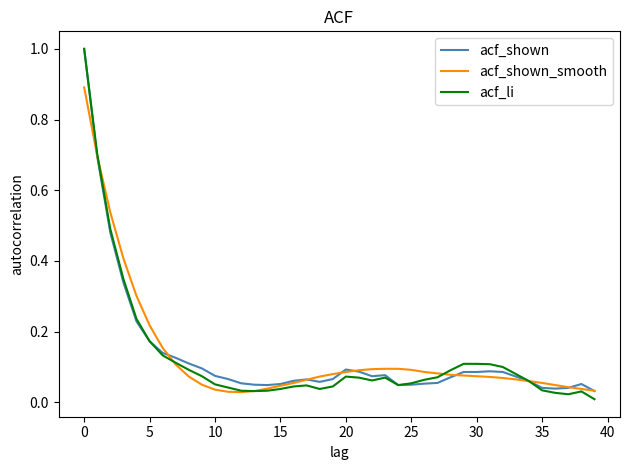

What is the greatest value displayed?

1.0